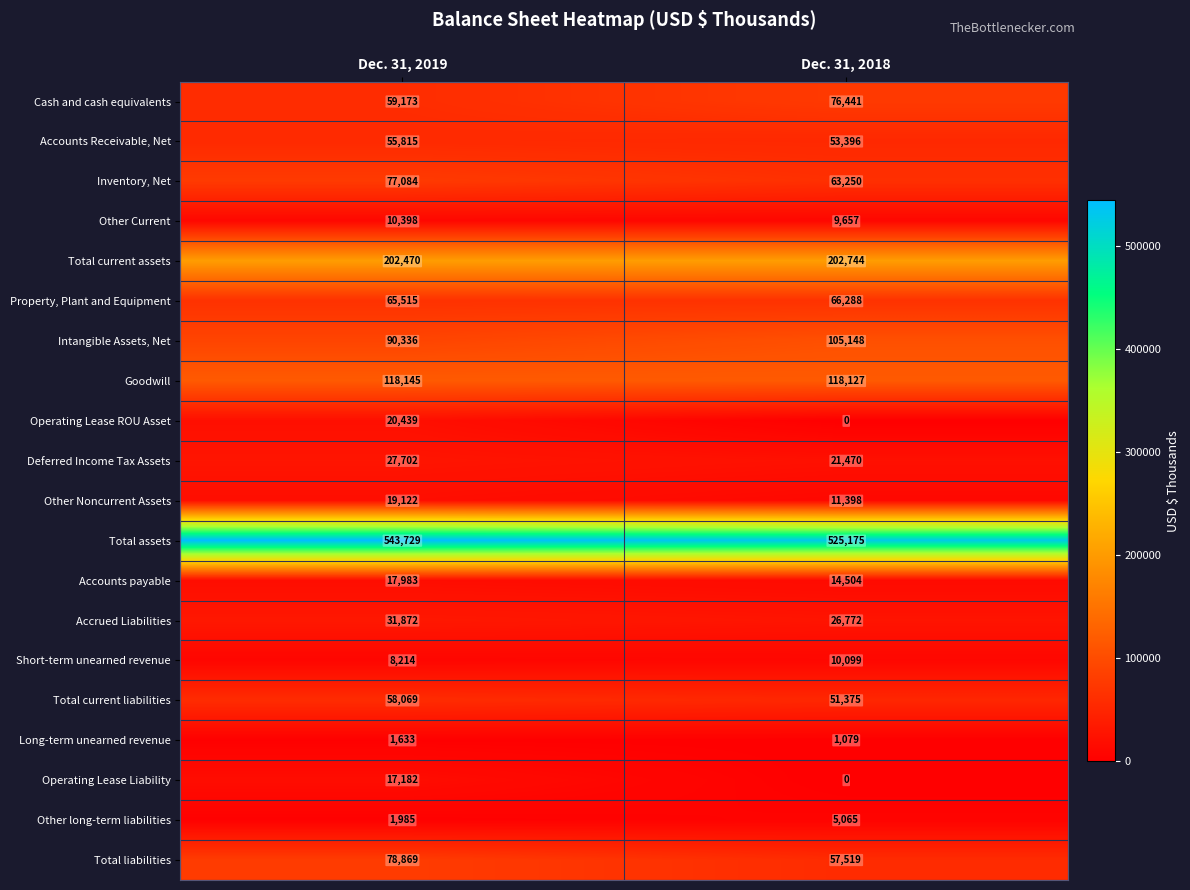

What is the spread (max minus min) of values at Dec. 31, 2019?

542096